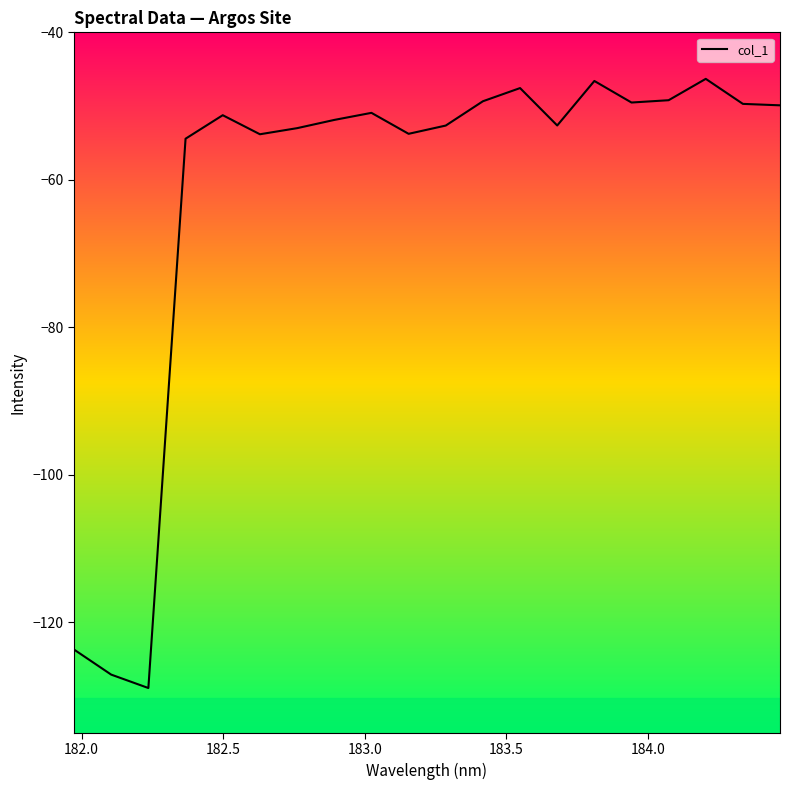

What is the greatest value displayed?

-46.3